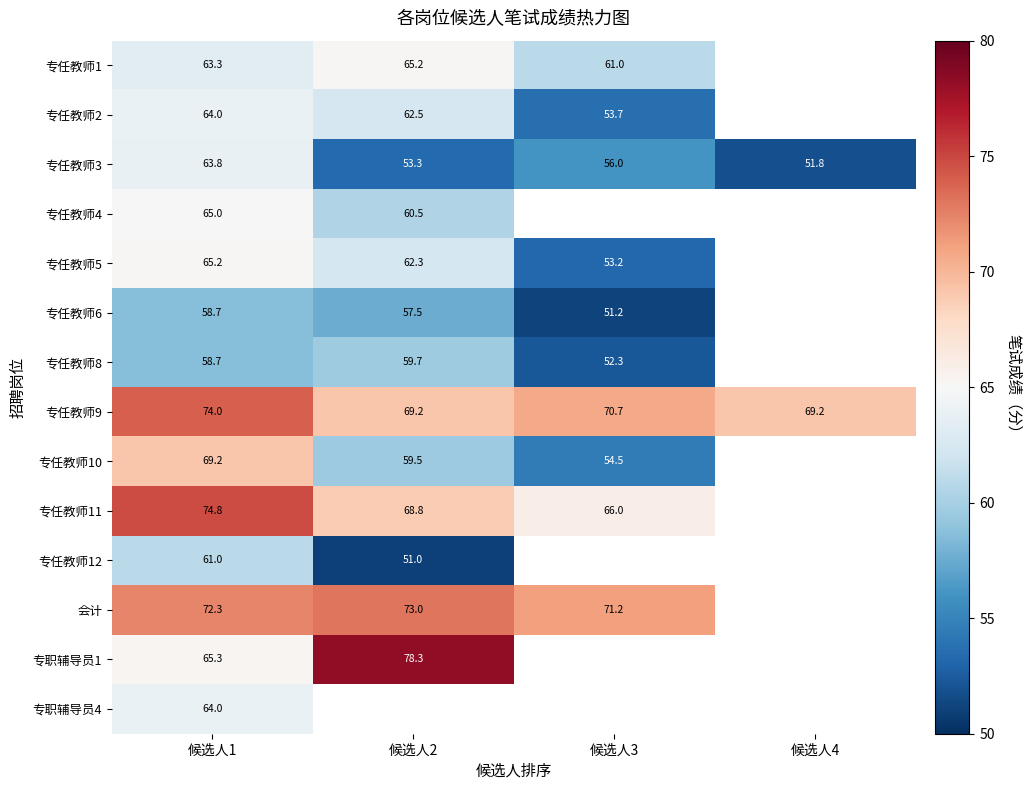

Between 候选人1 and 候选人4, which series saw the biggest shift?

专任教师3